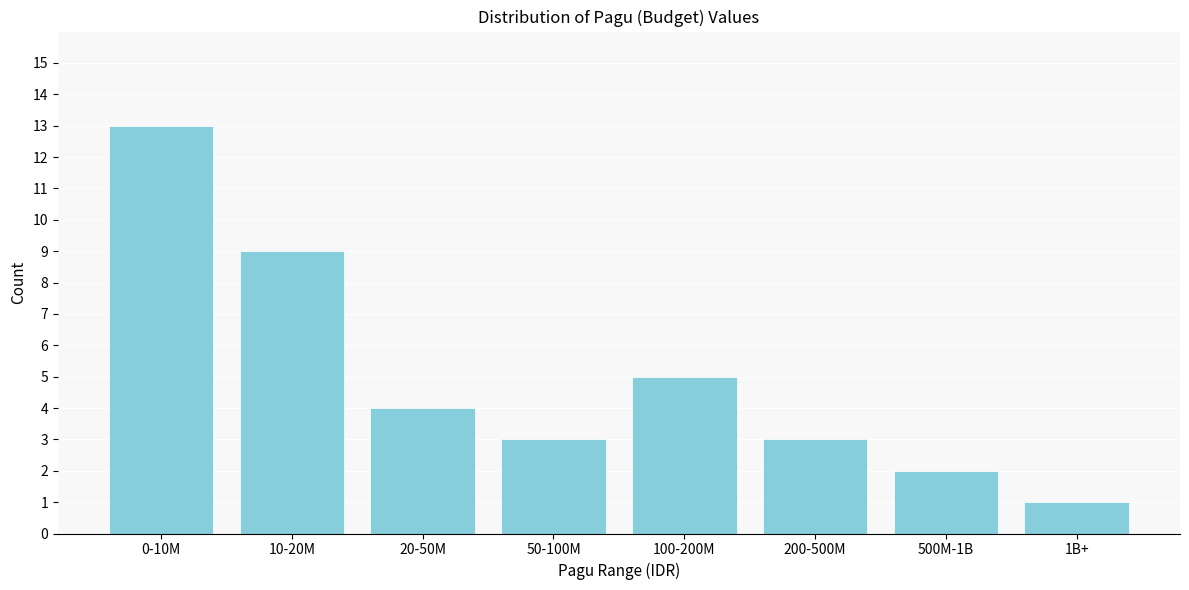

Reading left to right, what are all the values shown in this chart?

13	9	4	3	5	3	2	1